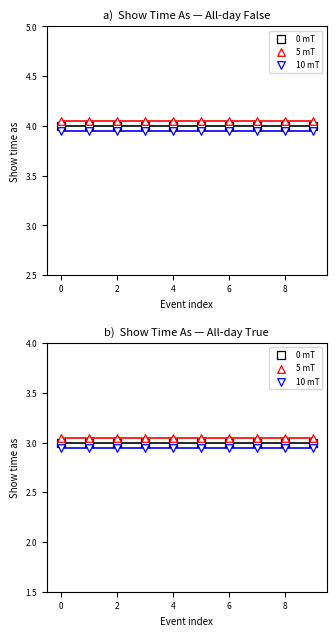

Which series has the largest Y range (max minus min)?

0 mT